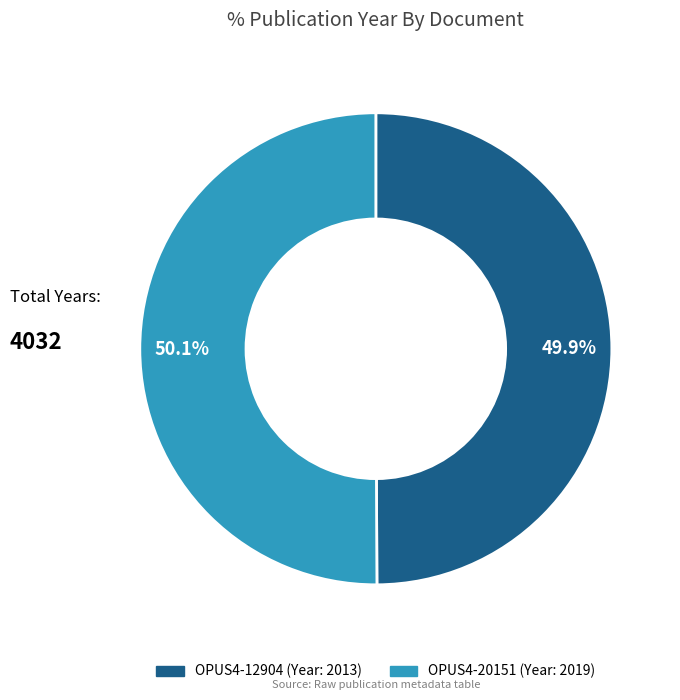

To the nearest percent, what is the average slice percentage?

50%